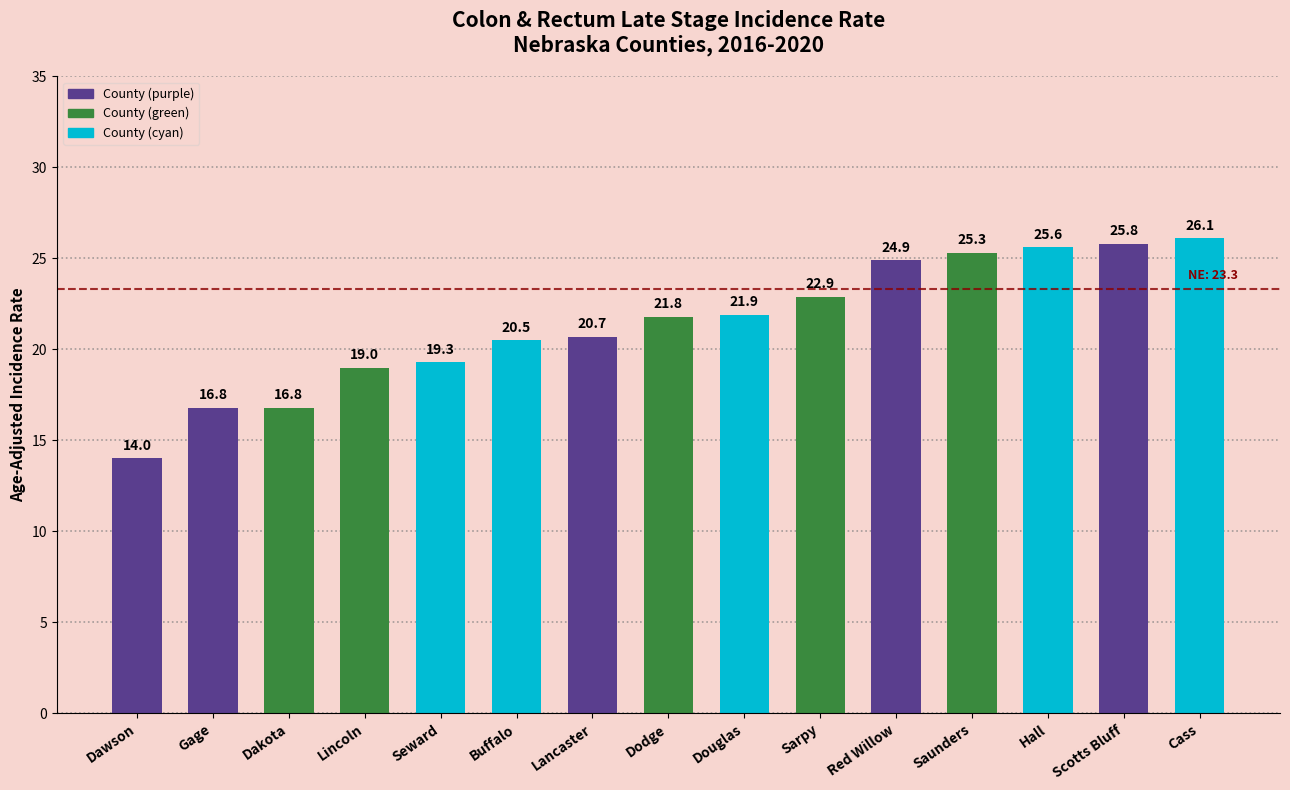

Is it true that the value at Dawson is 22.8?

False